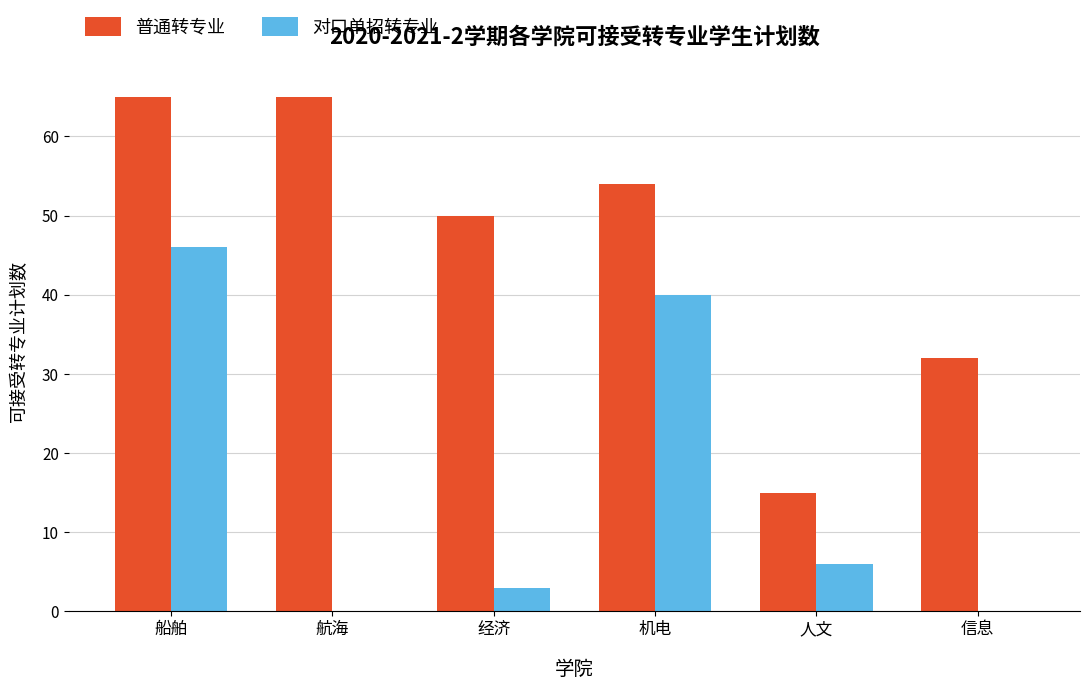

What are all the series names shown in the legend?

普通转专业, 对口单招转专业